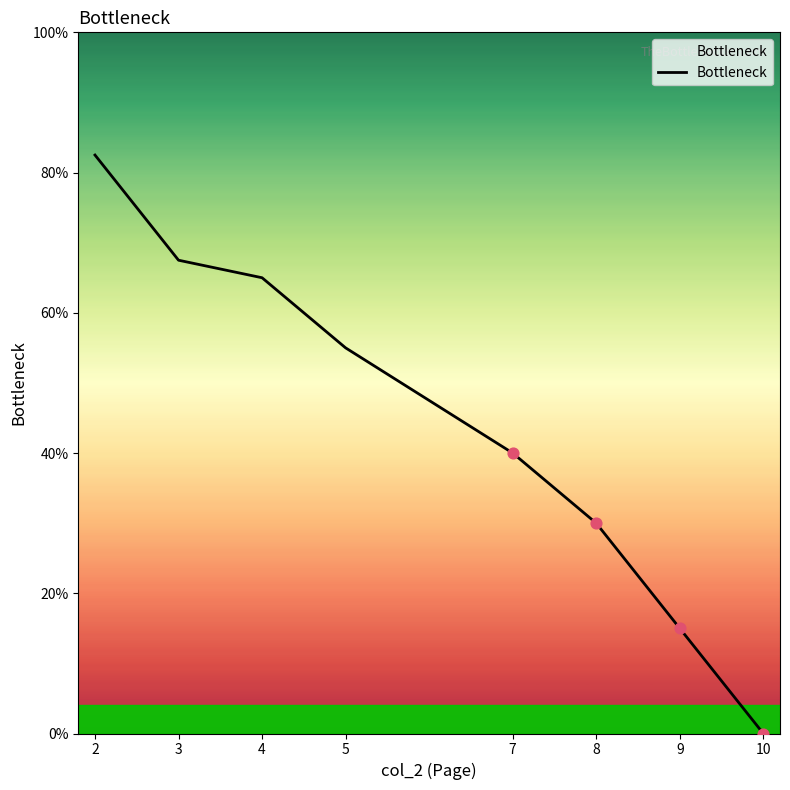

What is the ratio of the value at 8 to the value at 5?

0.5